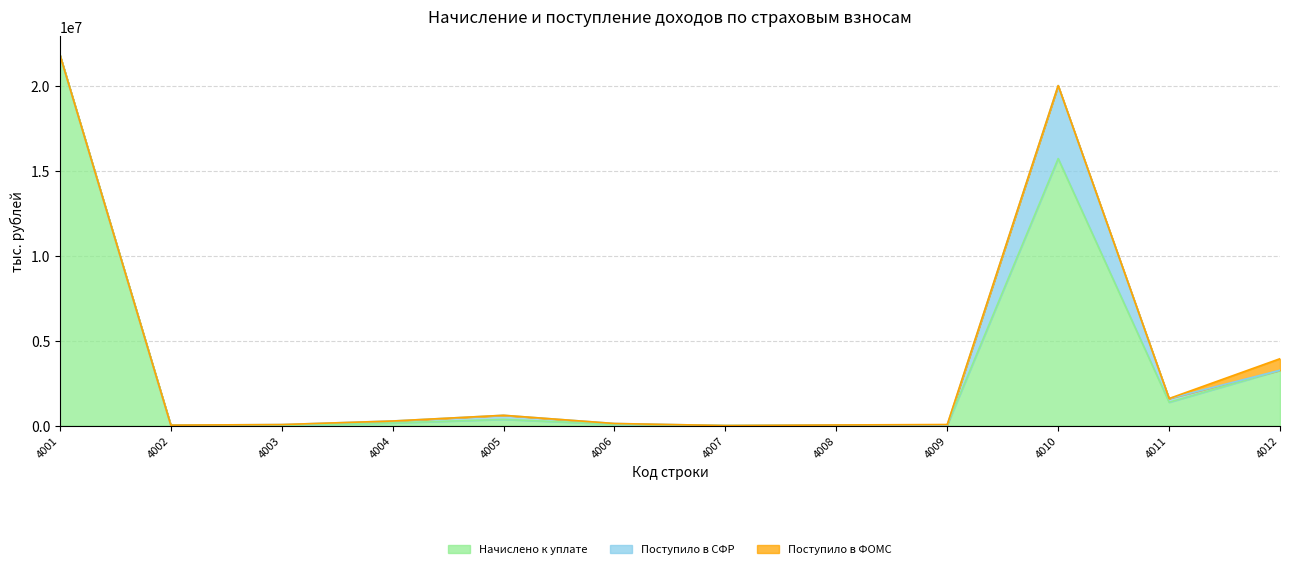

How many series are shown in this chart?

3